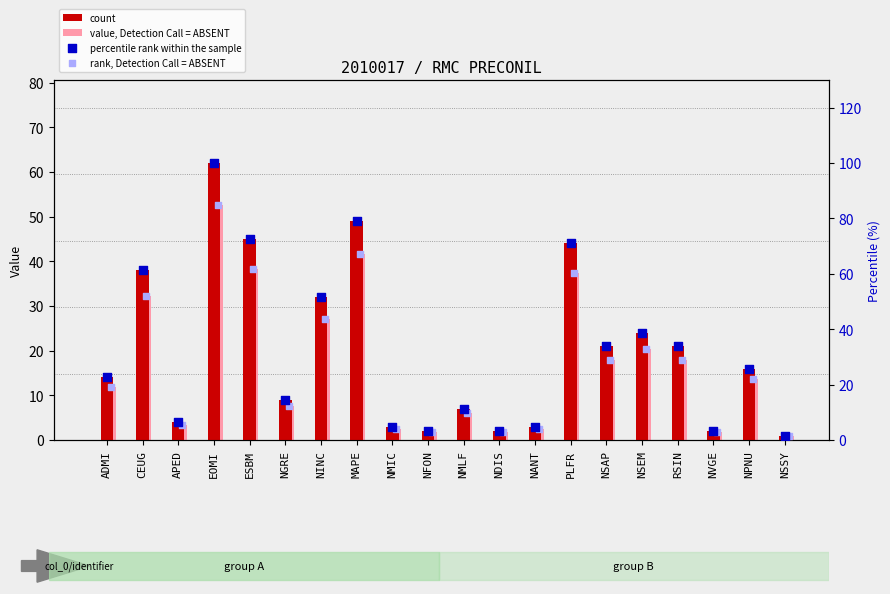

What are all the series names shown in the legend?

count, value, Detection Call = ABSENT, percentile rank within the sample, rank, Detection Call = ABSENT